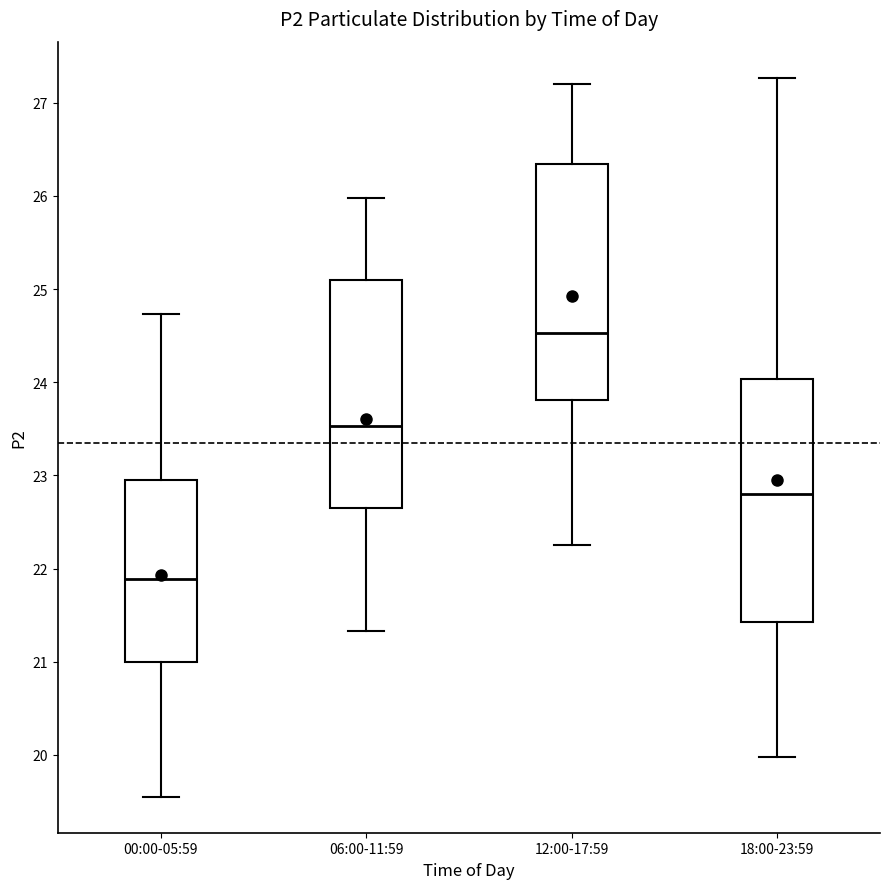

Which box's median line is the lowest?

00:00-05:59